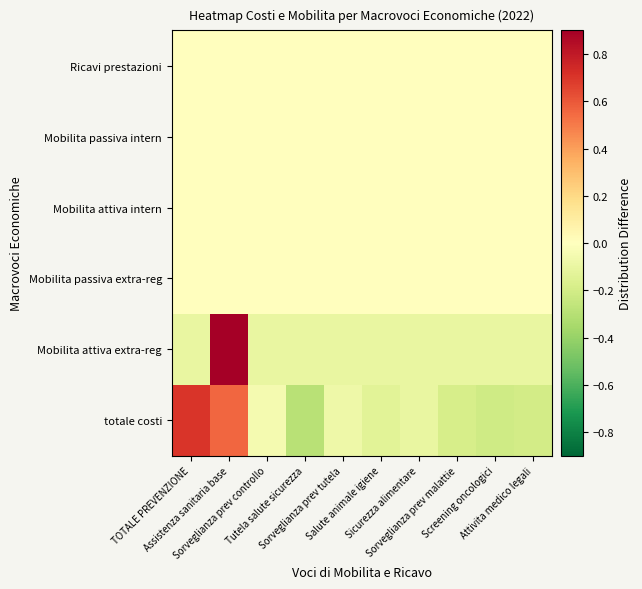

At how many categories does at least one series exceed 0?

2